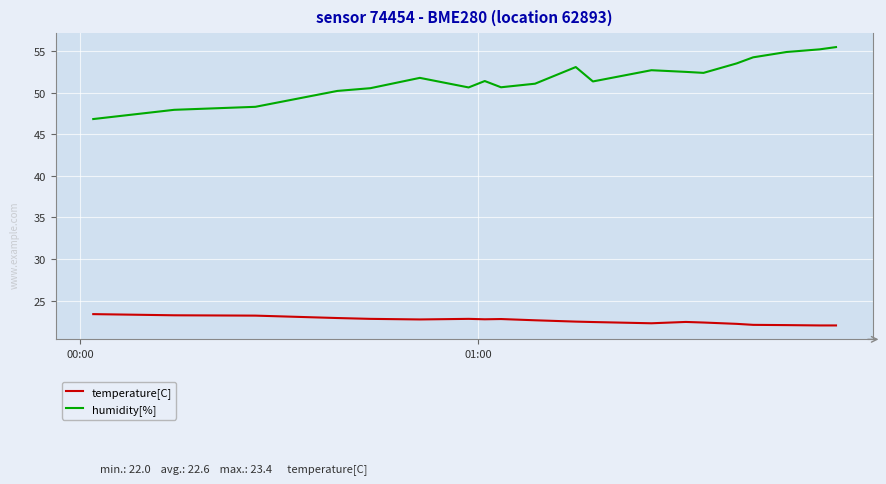

Rank the series by their average value, from highest to lowest.

humidity[%], temperature[C]